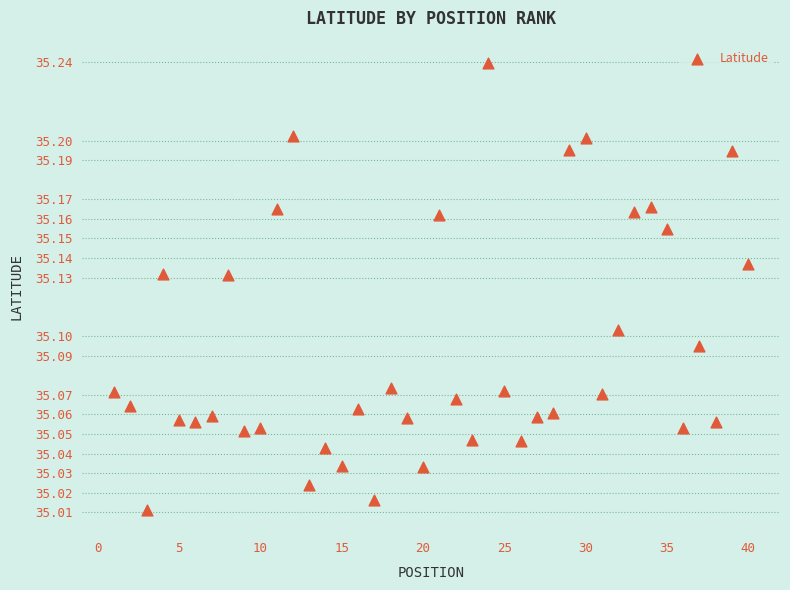

What is the range of X values (max minus min)?

39.0